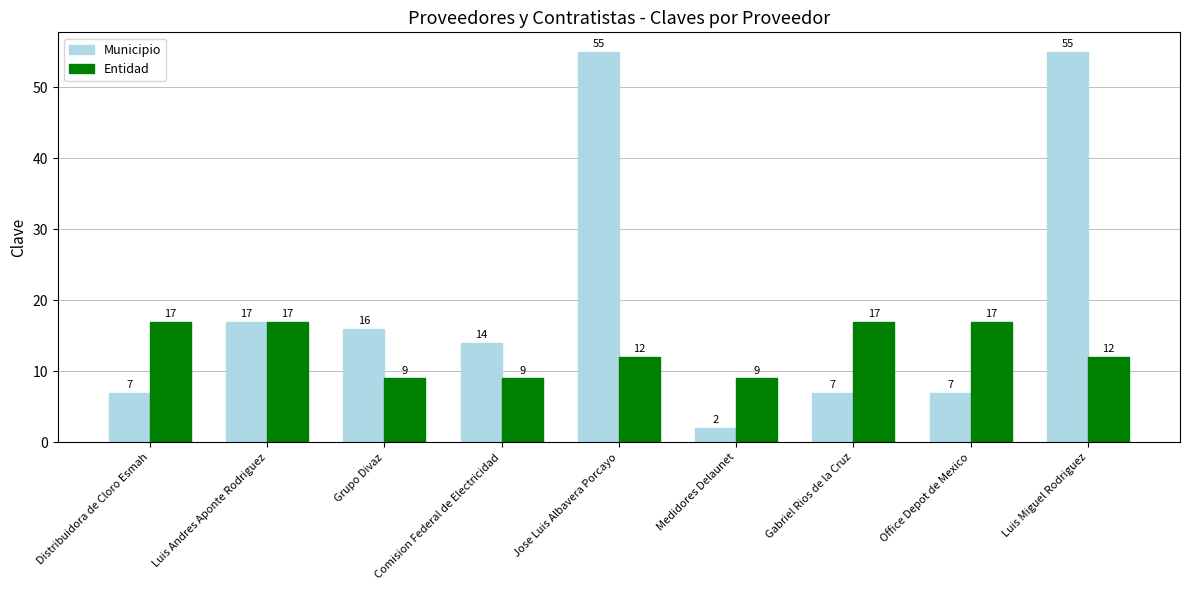

True or false: Entidad has a value of 4 at Distribuidora de Cloro Esmah.

False